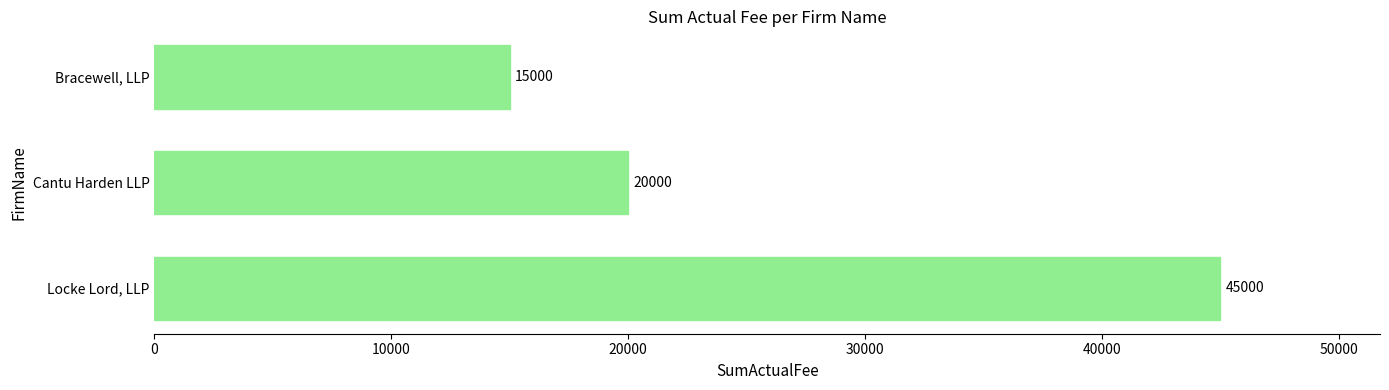

Reading bottom to top, what are all the values shown in this chart?

Locke Lord, LLP=45000	Cantu Harden LLP=20000	Bracewell, LLP=15000